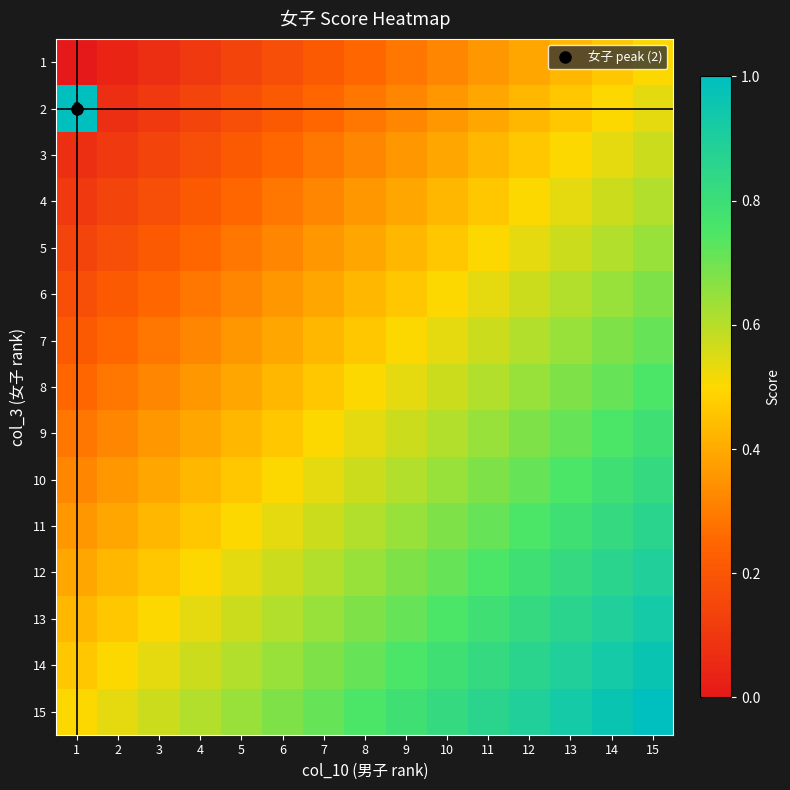

What is the difference between the highest and lowest values at 12?

0.5